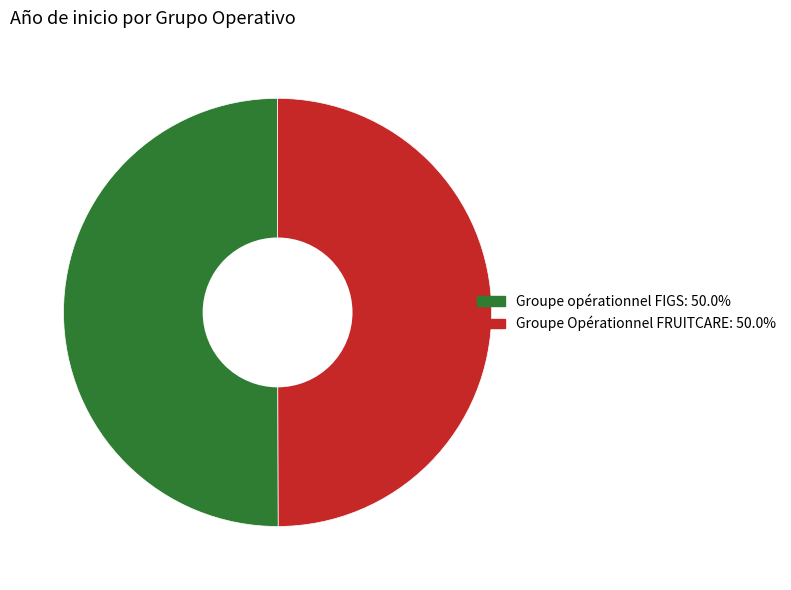

Do Groupe Opérationnel FRUITCARE: 50.0% and Groupe opérationnel FIGS: 50.0% together represent more than half of the pie?

Yes